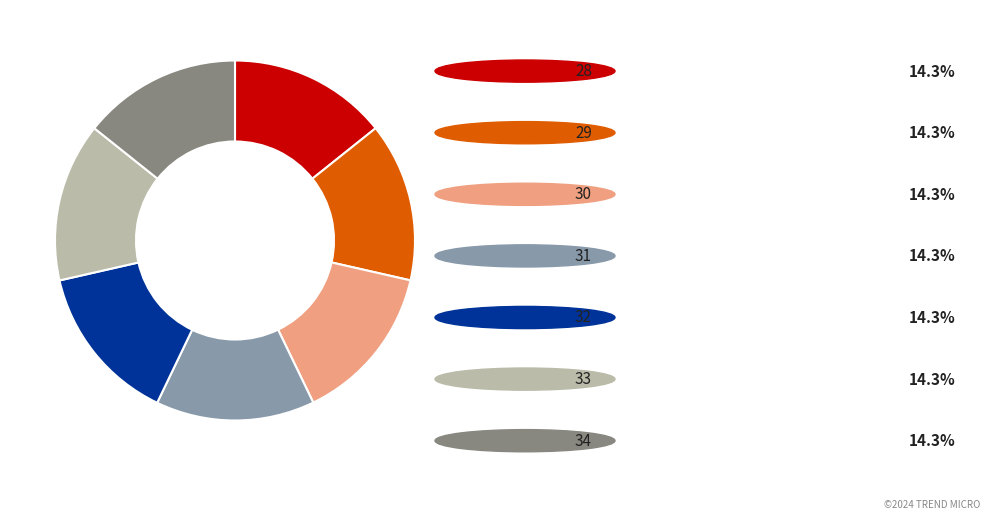

Is there a majority slice in this chart?

No